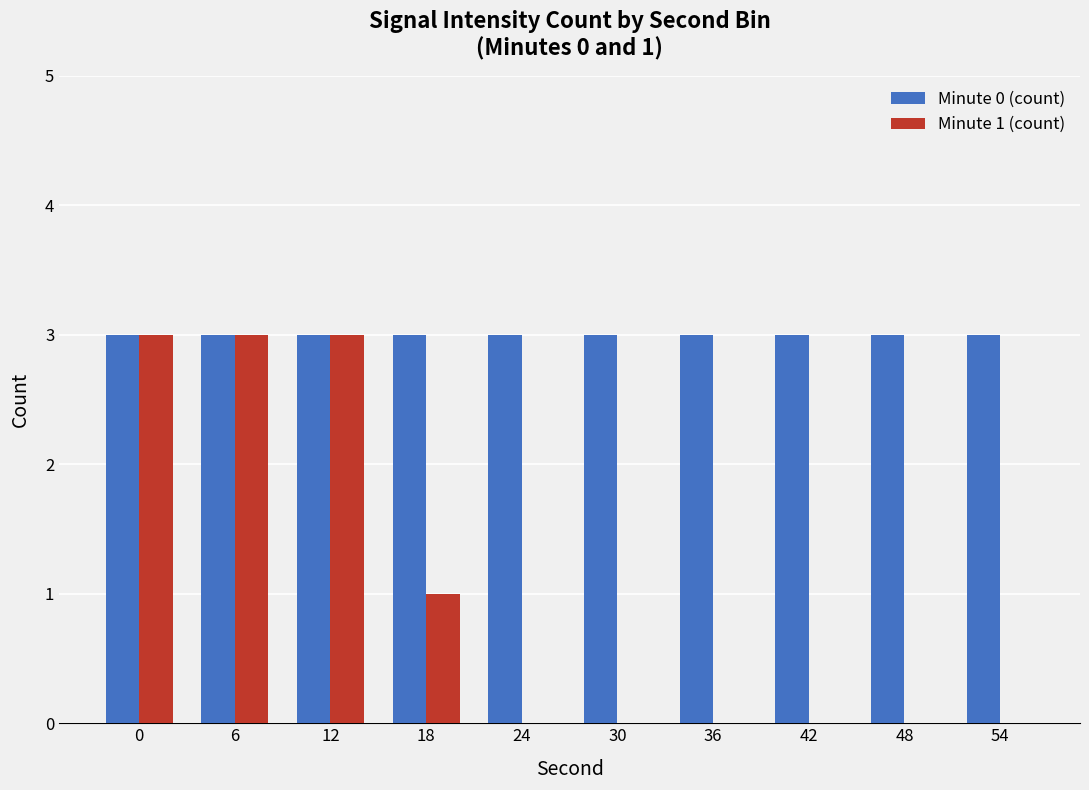

What is the average value of the Minute 0 (count) series?

3